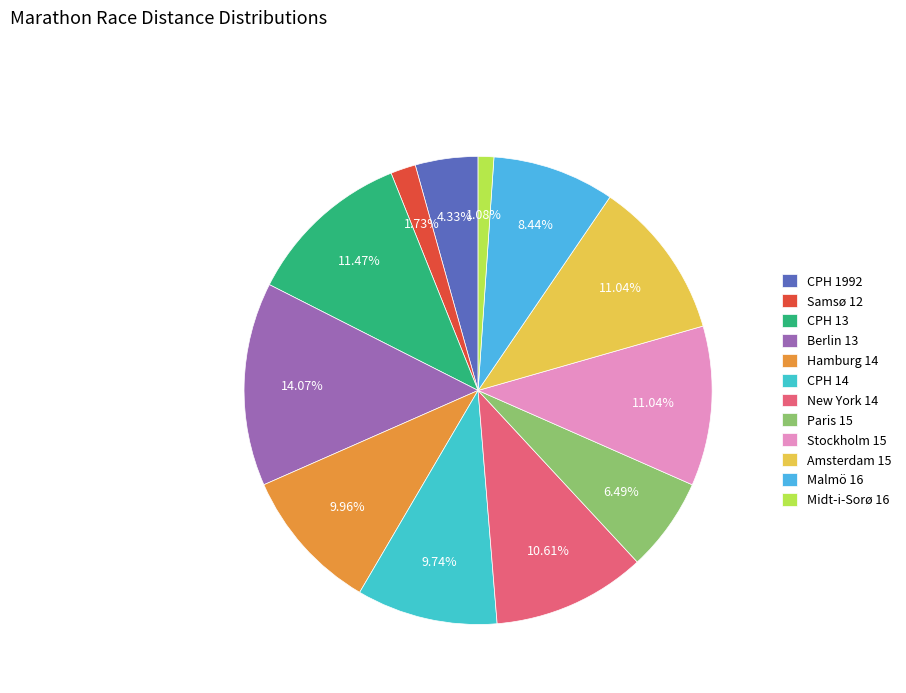

Is there a majority slice in this chart?

No